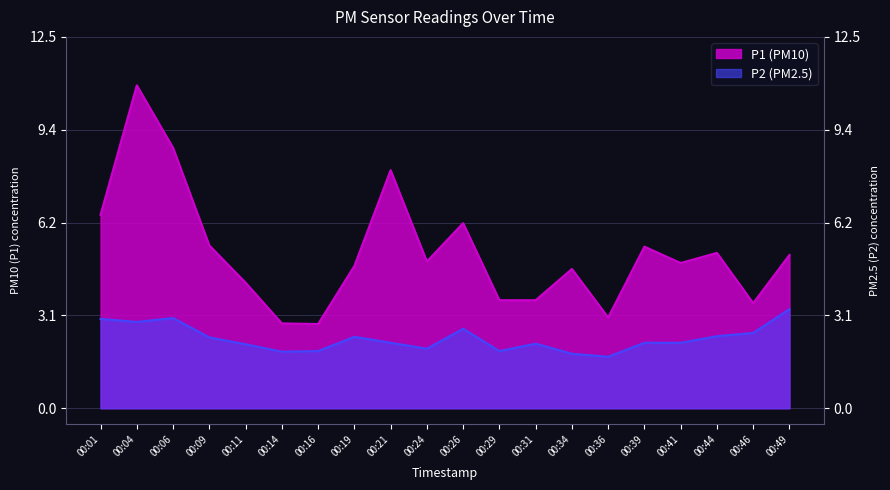

True or false: P2 and P1 intersect in this chart.

False